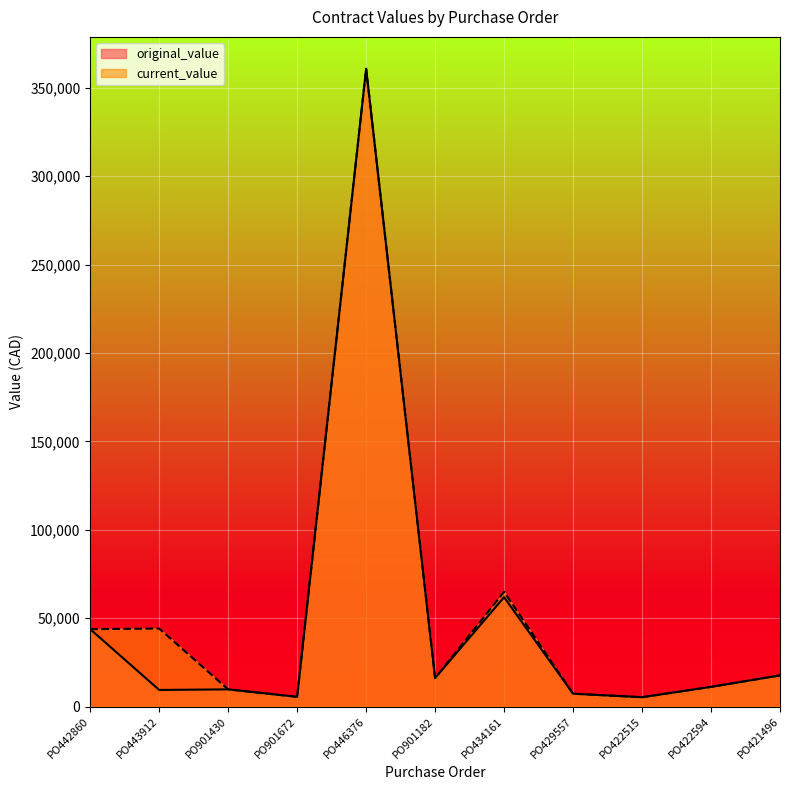

Is it true that original_value equals 3921.0 at PO422594?

False